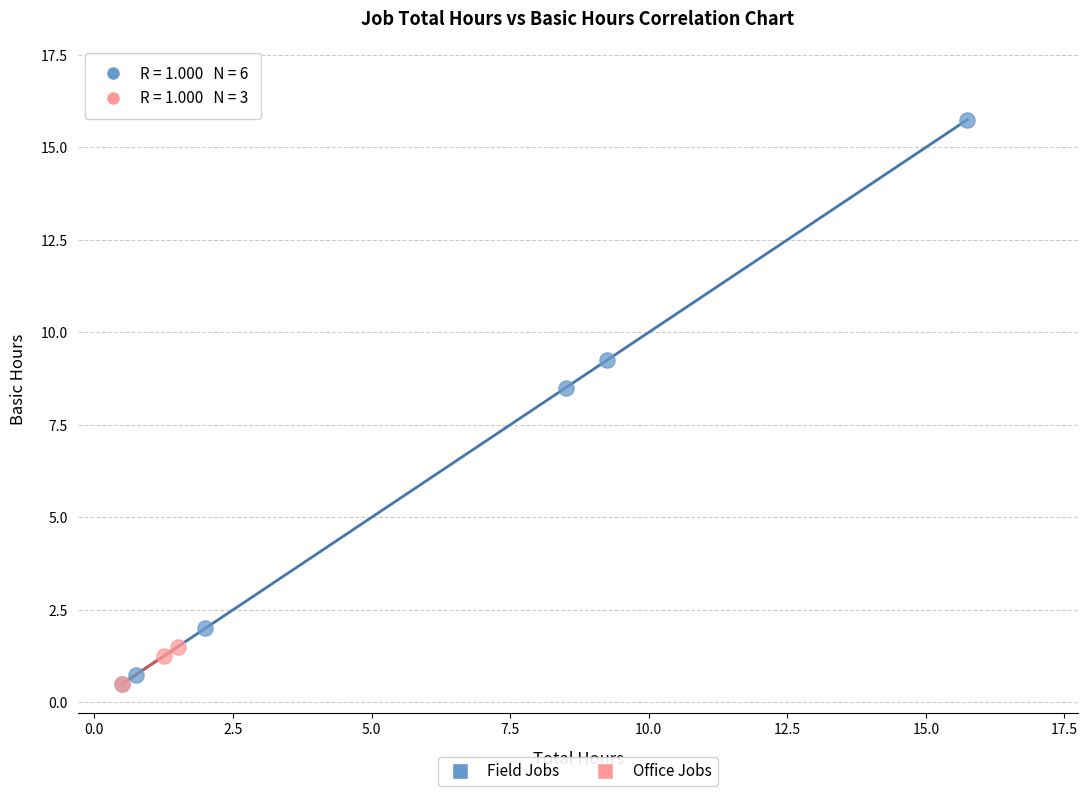

Which series has the widest spread of Y values?

Field Jobs